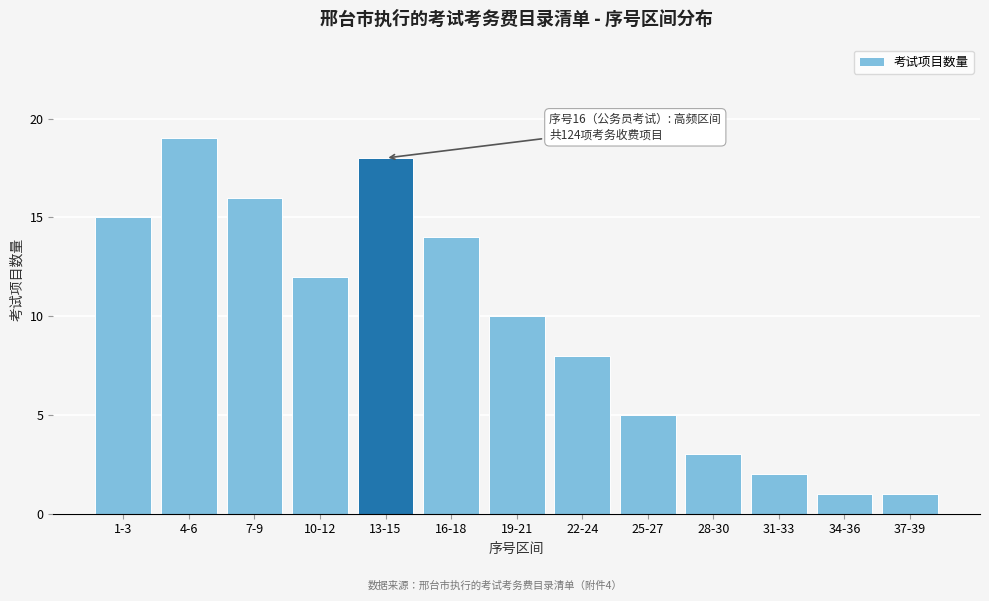

Reading left to right, transcribe all the data shown in this chart.

1-3=15	4-6=19	7-9=16	10-12=12	13-15=18	16-18=14	19-21=10	22-24=8	25-27=5	28-30=3	31-33=2	34-36=1	37-39=1